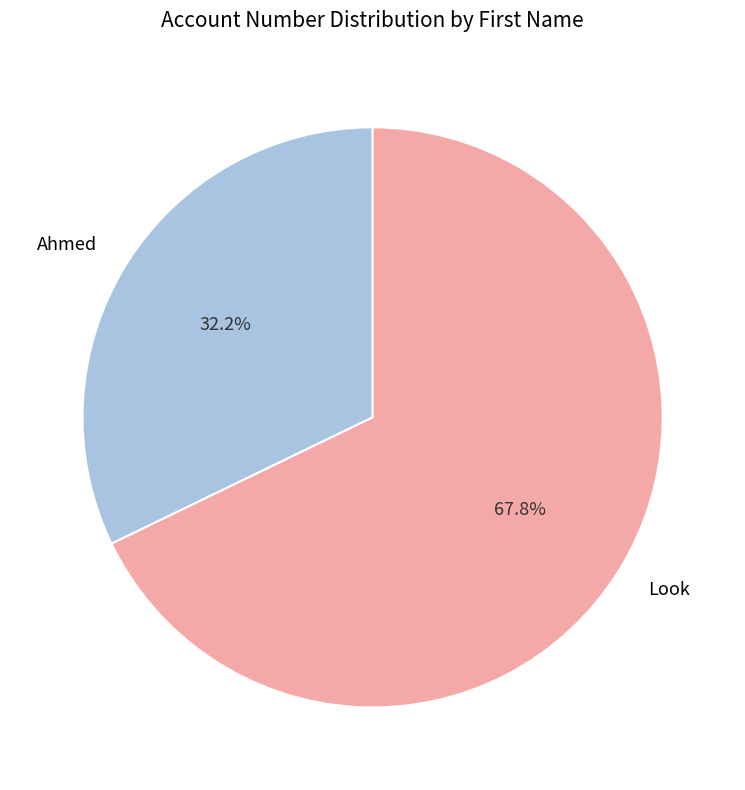

Which slice is the smallest?

Ahmed